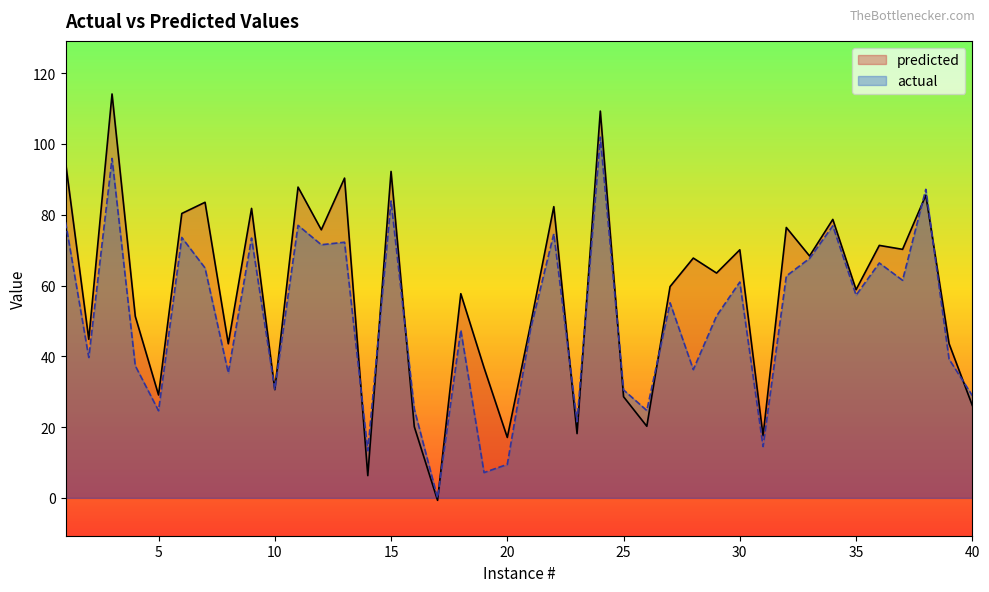

Reading left to right, transcribe all the data shown in this chart.

predicted: 1=94.9	2=44.8	3=114.1	4=51.3	5=29.1	6=80.4	7=83.5	8=43.5	9=81.8	10=30.6	11=87.8	12=75.8	13=90.4	14=6.3	15=92.2	16=20.1	17=-0.7	18=57.7	19=36.8	20=17.1	21=49.0	22=82.3	23=18.2	24=109.3	25=28.6	26=20.2	27=59.7	28=67.8	29=63.5	30=70.1	31=17.6	32=76.4	33=68.4	34=78.7	35=58.8	36=71.3	37=70.2	38=85.5	39=43.6	40=26.1
actual: 1=77.9	2=39.7	3=95.9	4=37.3	5=24.6	6=73.6	7=65.0	8=35.3	9=73.4	10=30.7	11=77.0	12=71.5	13=72.2	14=13.3	15=83.9	16=25.1	17=0.0	18=47.4	19=7.2	20=9.5	21=47.7	22=74.6	23=21.5	24=101.9	25=30.5	26=24.7	27=55.1	28=36.2	29=51.4	30=61.0	31=14.5	32=62.7	33=67.7	34=76.9	35=57.3	36=66.4	37=61.5	38=87.2	39=39.2	40=28.9